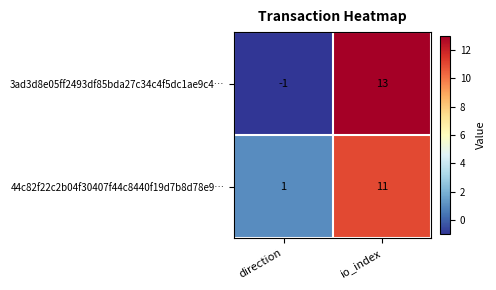

Where is 3ad3d8e05ff2493df85bda27c34c4f5dc1ae9c4… nearest to the value 6?

direction